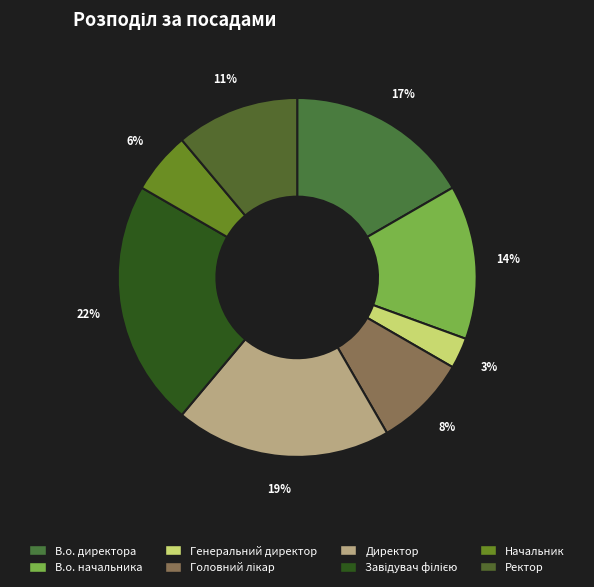

Does В.о. начальника account for over 50% of the chart?

No